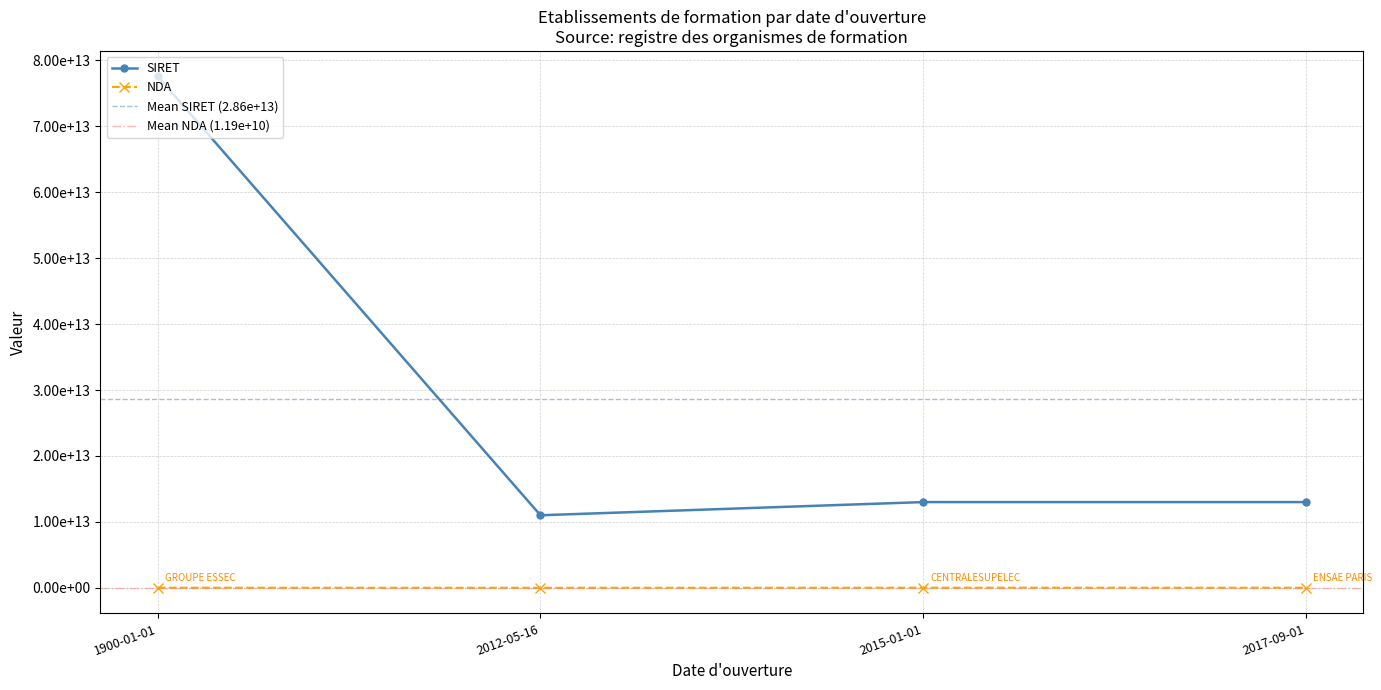

What position from the right is 2015-01-01?

2